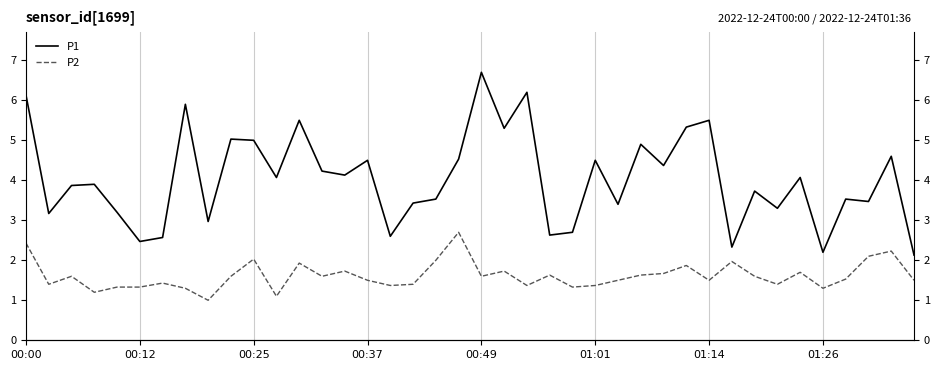

How many categories are shown in the chart?

40